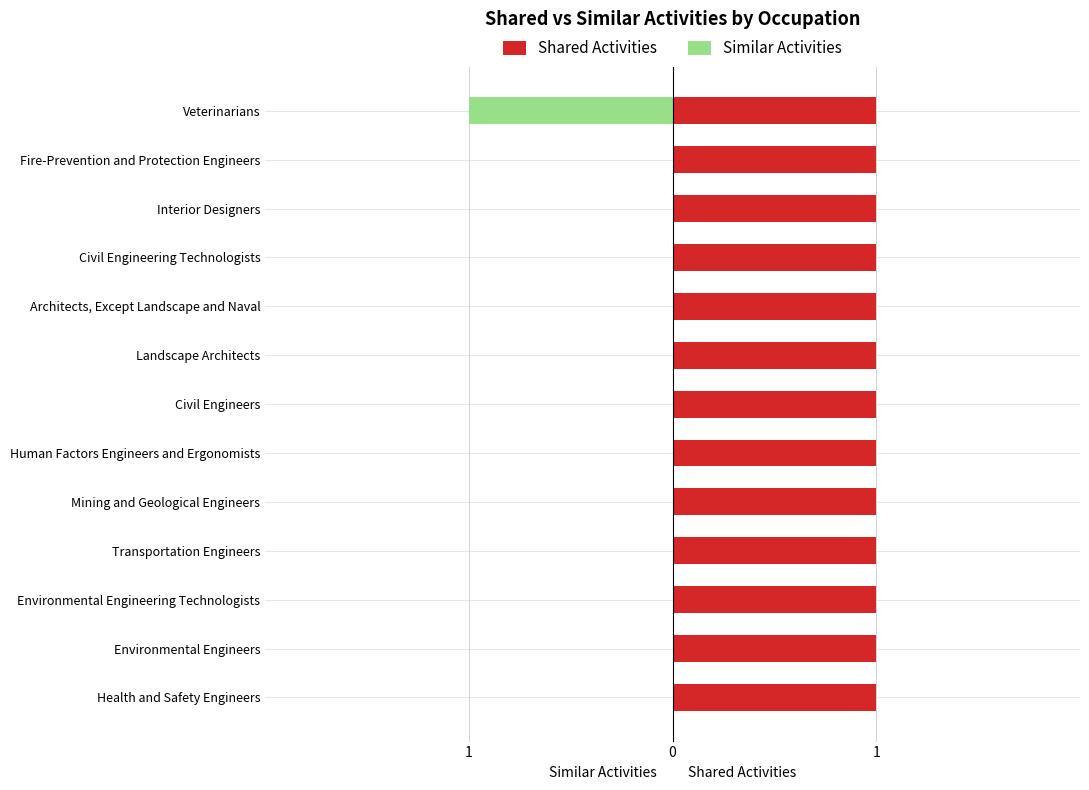

Which series has the largest range (max minus min)?

Similar Activities